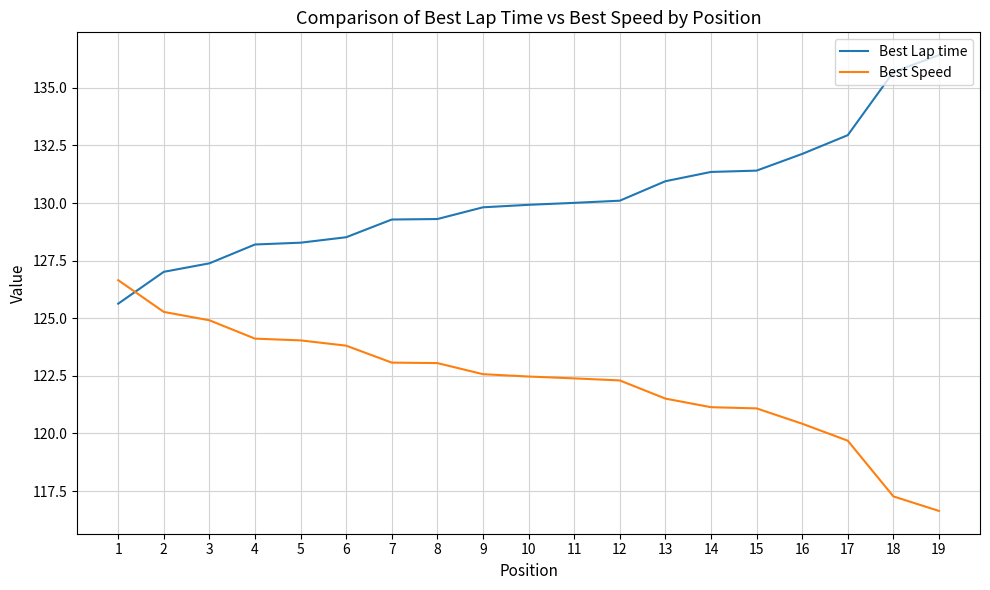

What is the approximate value of Best Speed at 12?

122.3